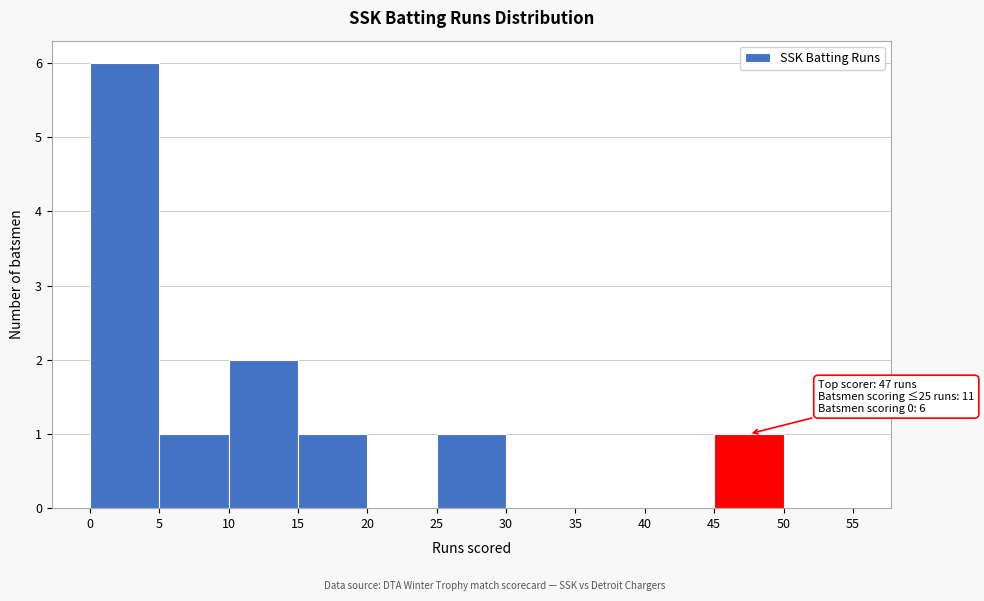

Which range on the x-axis has the tallest bar?

0 to 5